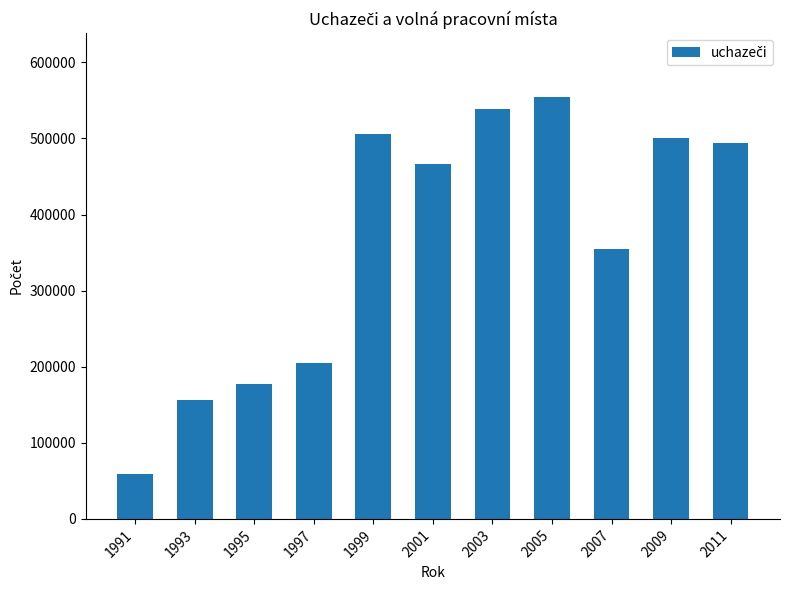

Which category has the lowest value across all series?

1991